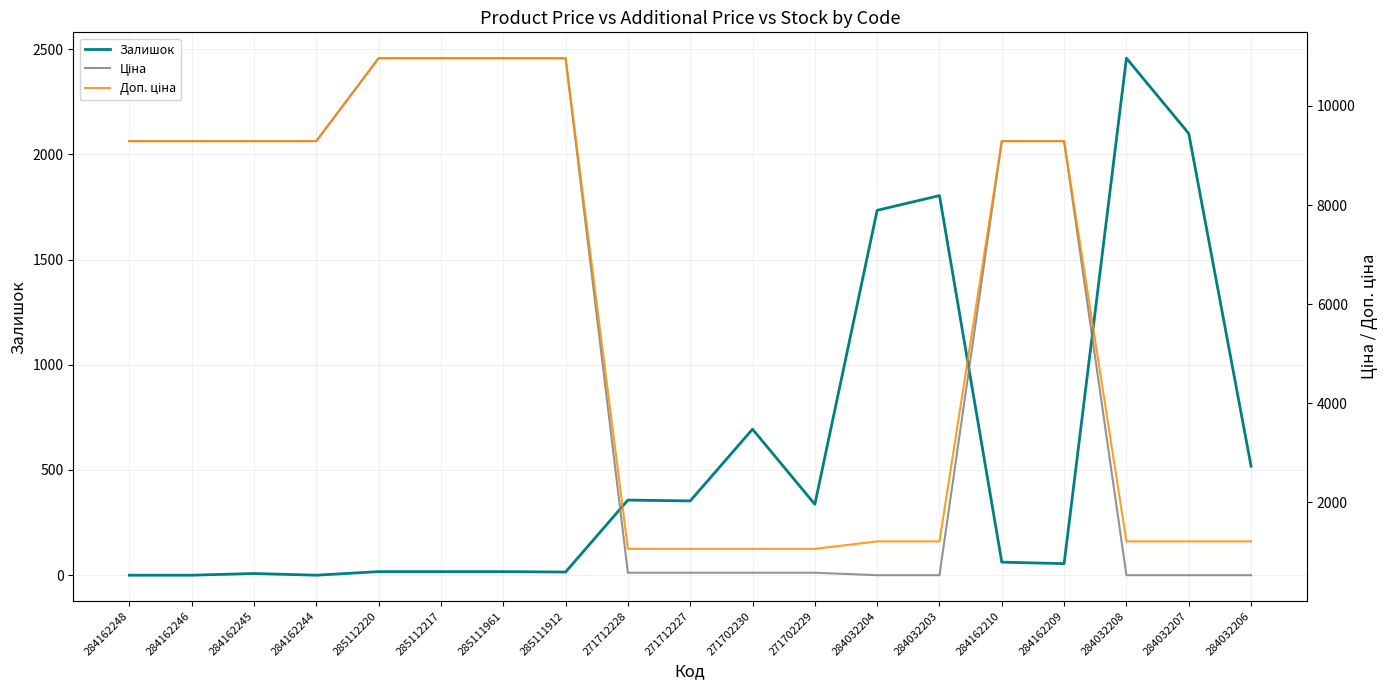

What are all the series names shown in the legend?

Залишок, Ціна, Доп. ціна